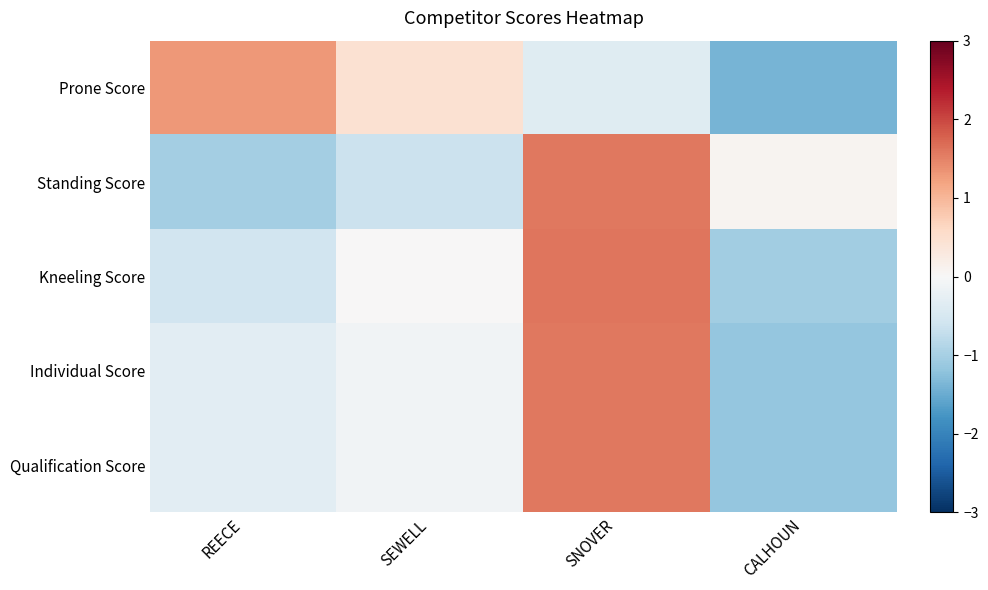

How many categories are shown in the chart?

4